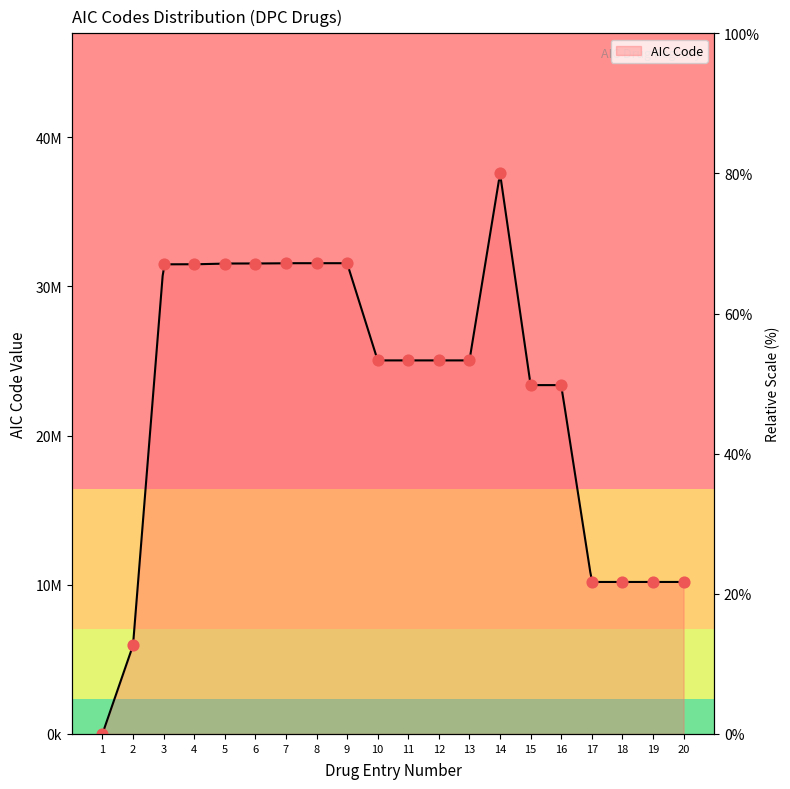

Approximately how many times larger is the value at 6 compared to 5?

1.0